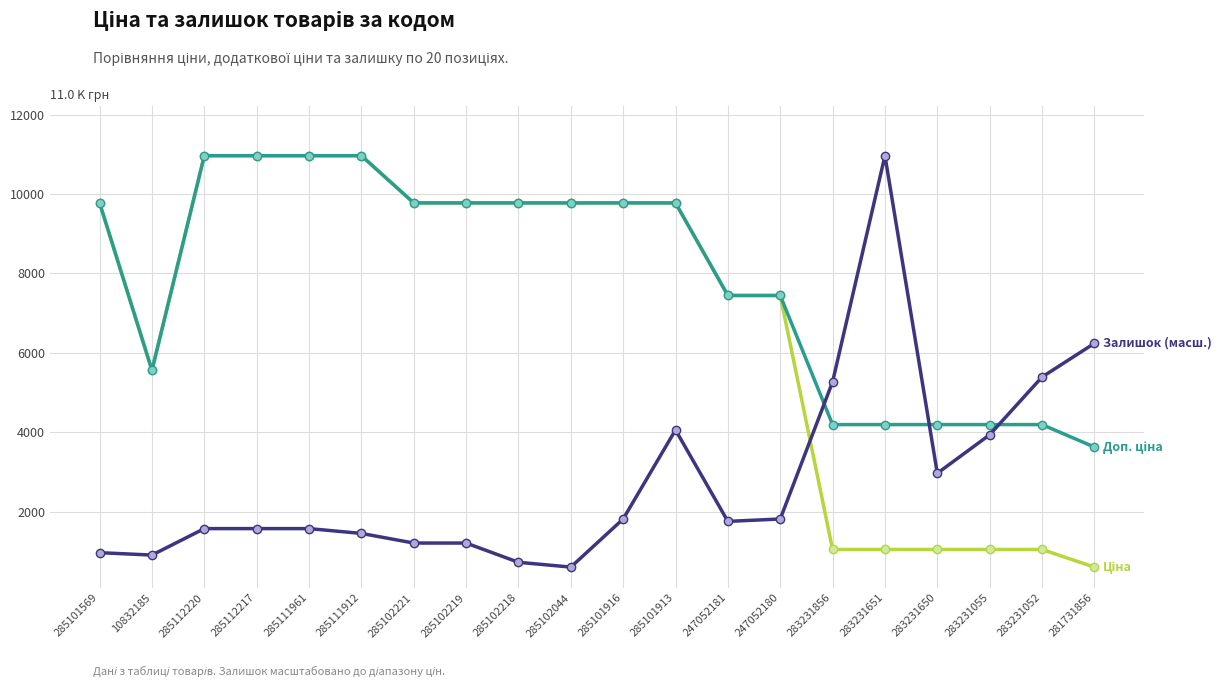

What is the label of the 10th point from the left?

285102044